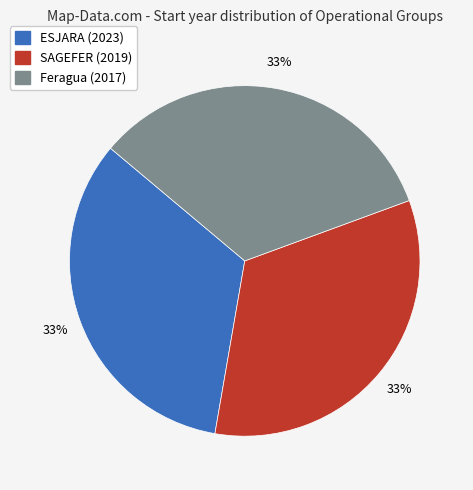

Approximately how many times larger is the value at Feragua (2017) compared to SAGEFER (2019)?

1.0